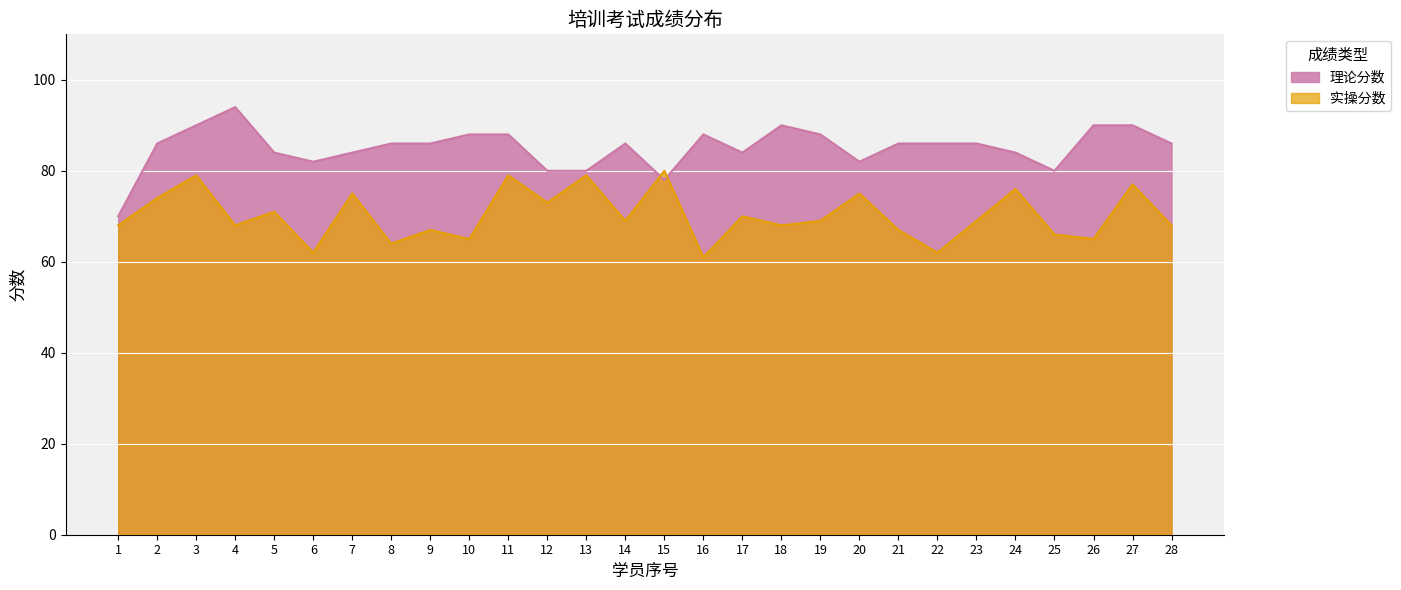

Between 11 and 4, which is larger?

4